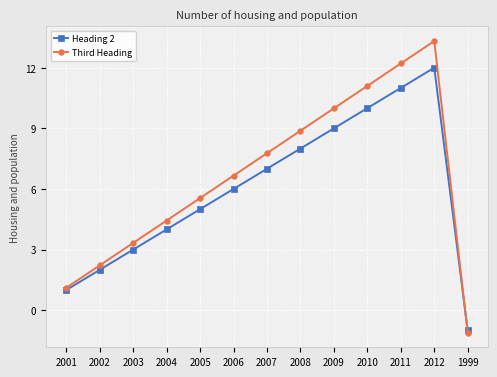

What is the difference between the Third Heading values at 2003 and 2004?

1.1